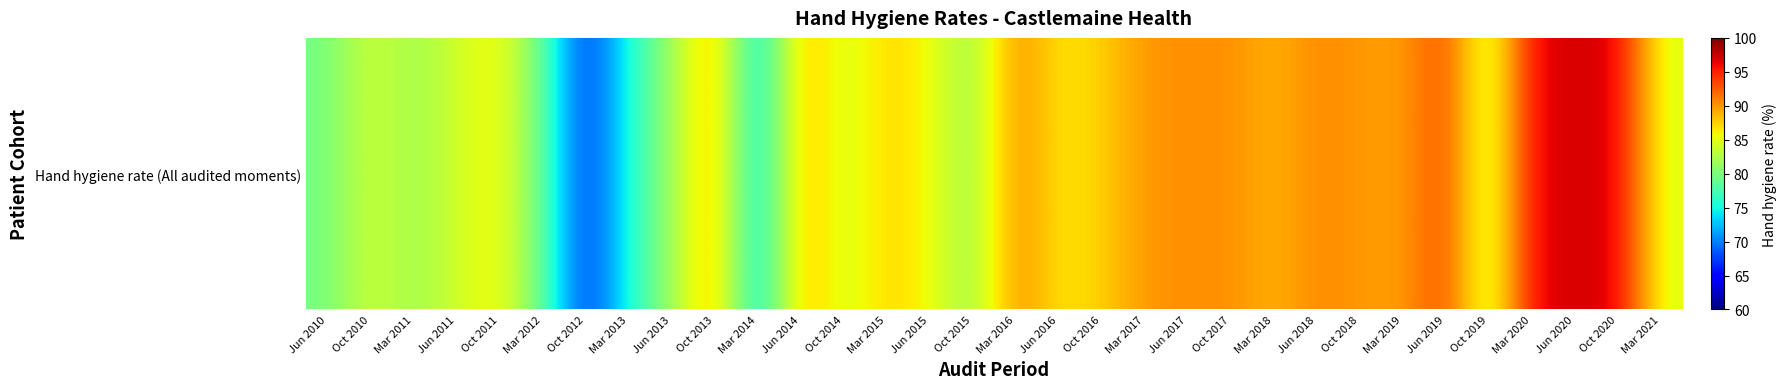

Reading left to right, transcribe all the data shown in this chart.

Jun 2010=79.7	Oct 2010=84.1	Mar 2011=81.7	Jun 2011=84.0	Oct 2011=86.0	Mar 2012=79.1	Oct 2012=66.2	Mar 2013=75.6	Jun 2013=81.4	Oct 2013=89.6	Mar 2014=72.6	Jun 2014=89.1	Oct 2014=84.0	Mar 2015=87.4	Jun 2015=85.8	Oct 2015=81.1	Mar 2016=90.8	Jun 2016=86.4	Oct 2016=87.5	Mar 2017=90.0	Jun 2017=90.3	Oct 2017=90.3	Mar 2018=88.7	Jun 2018=90.6	Oct 2018=89.9	Mar 2019=89.4	Jun 2019=93.7	Oct 2019=82.4	Mar 2020=96.6	Jun 2020=96.8	Oct 2020=96.9	Mar 2021=84.6